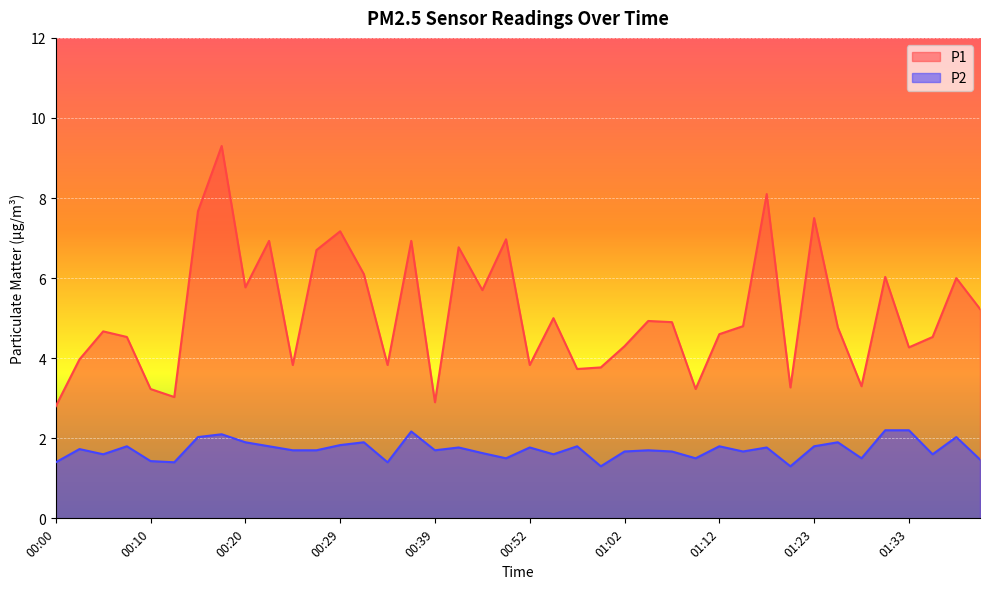

What is the maximum value for P1?

9.3